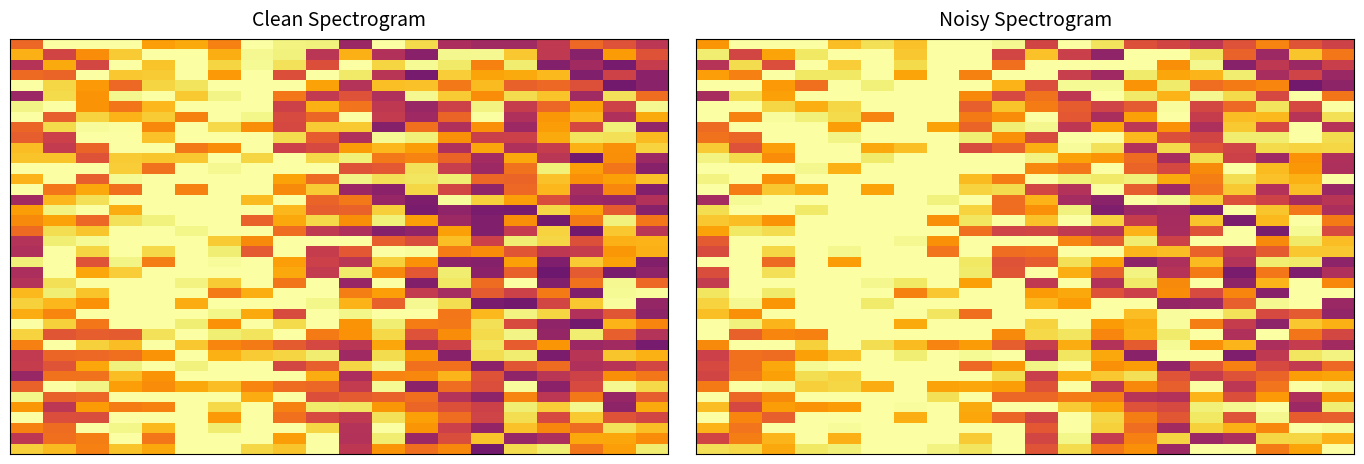

Between 16 and 18, which is larger?

18